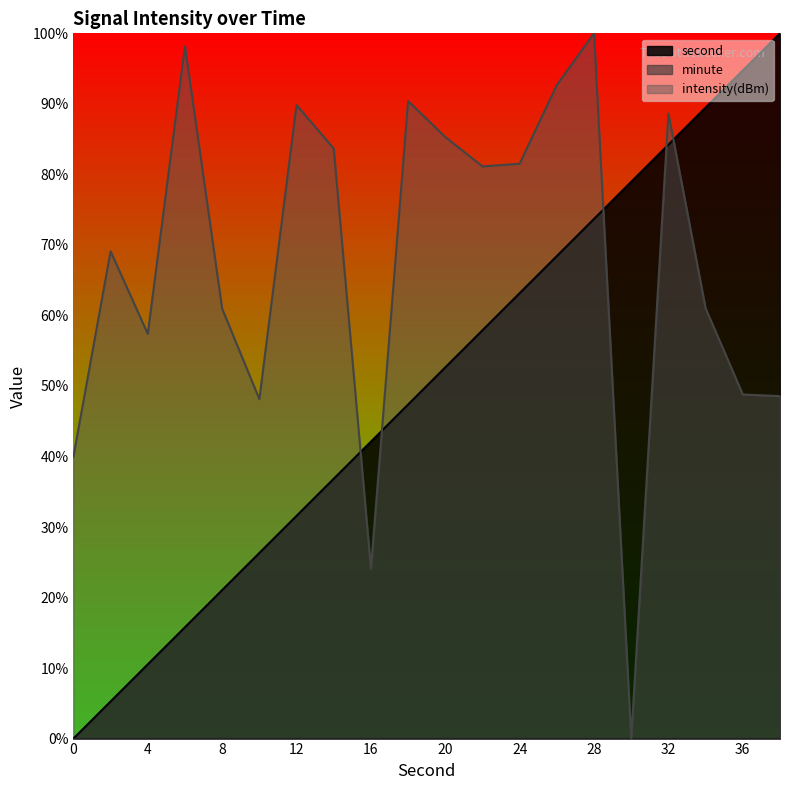

Does the chart display data point markers on the line(s)?

No